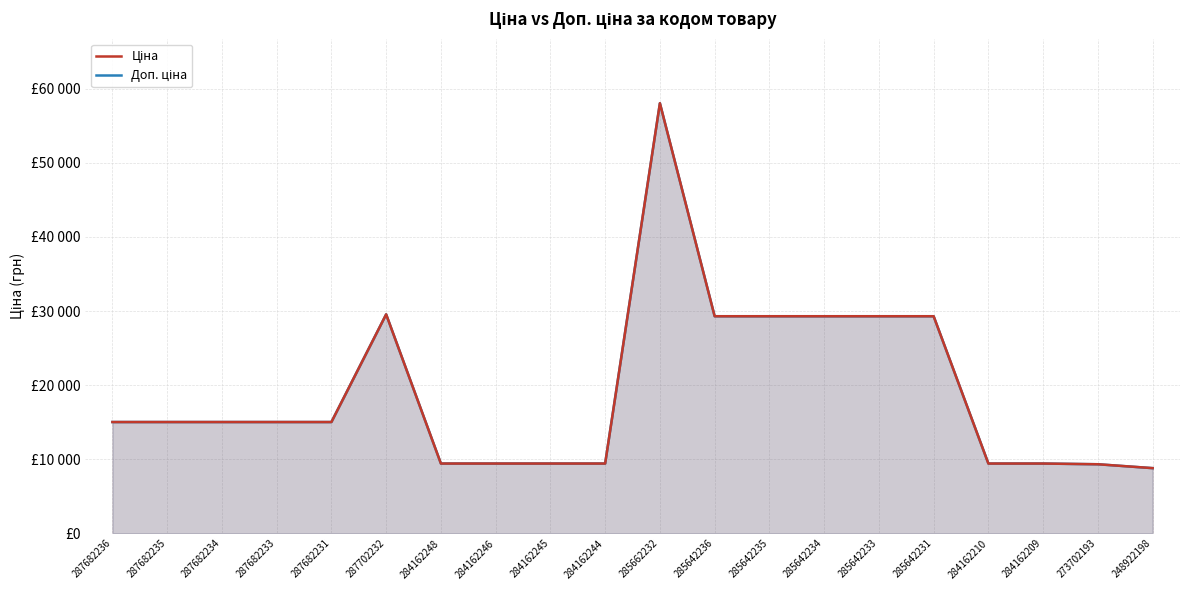

List the series in order of their peak value, highest first.

Ціна, Доп. ціна